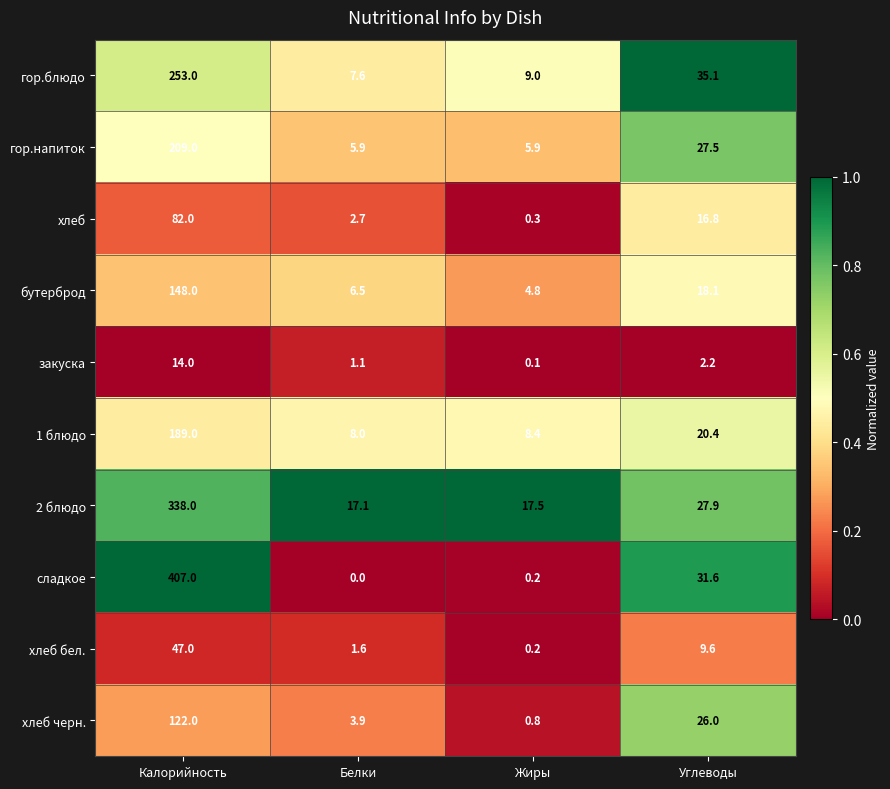

Between Калорийность and Углеводы, which series saw the biggest shift?

сладкое